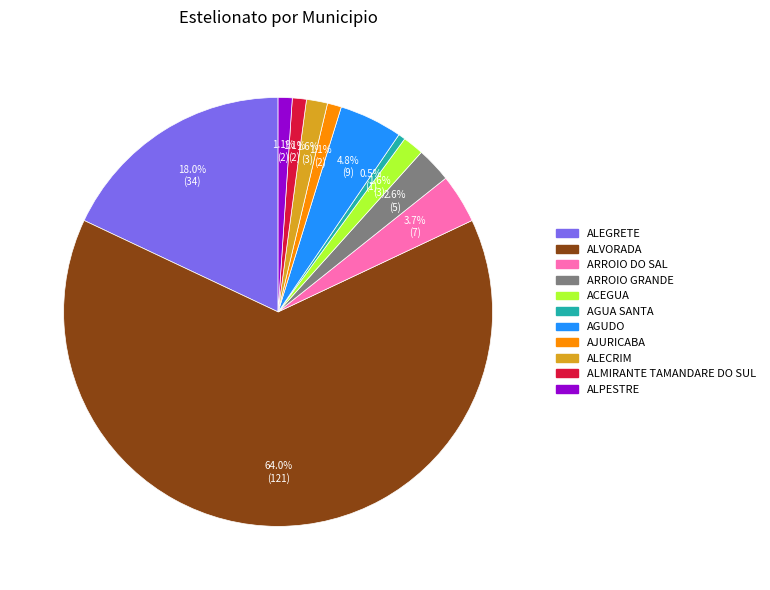

Does any single category account for the majority?

Yes